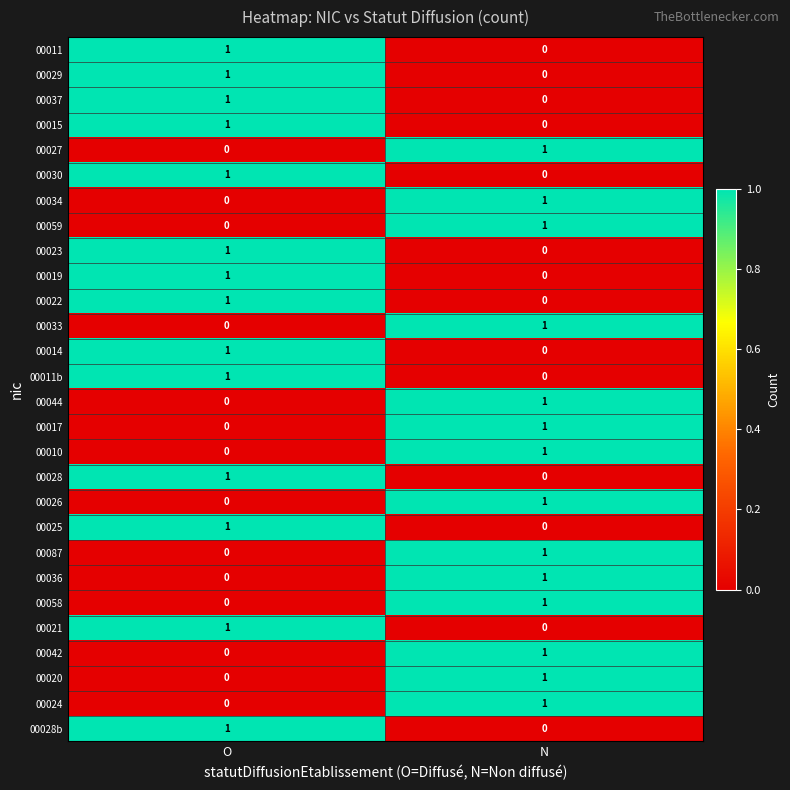

Which category has the highest value in the 00026 series?

N